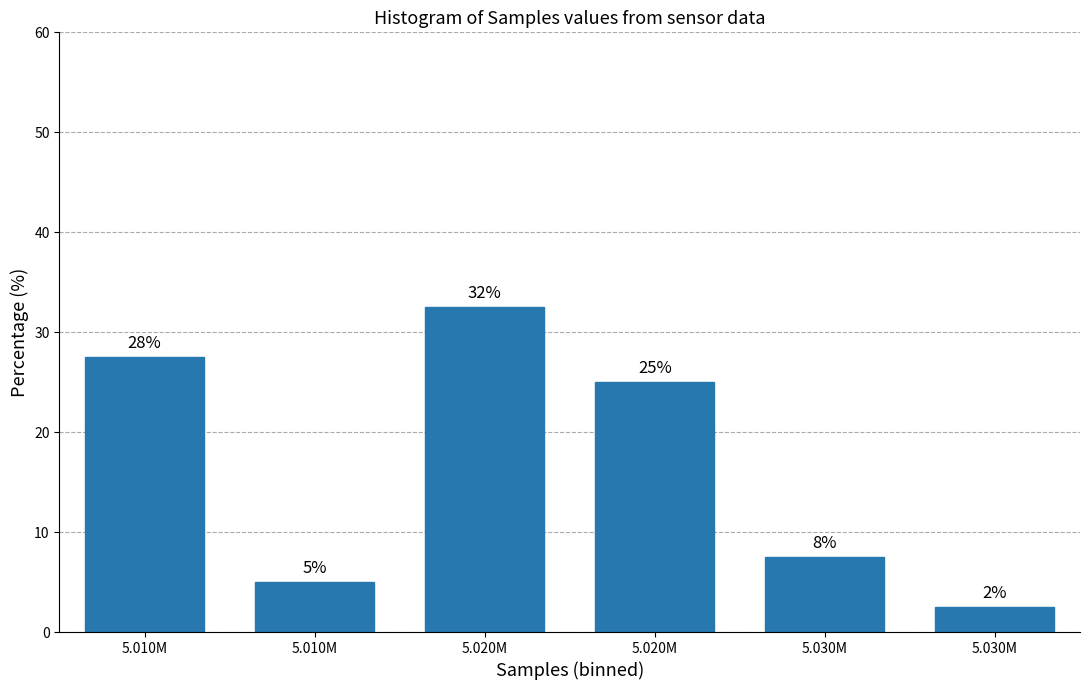

Are the bars horizontal?

No